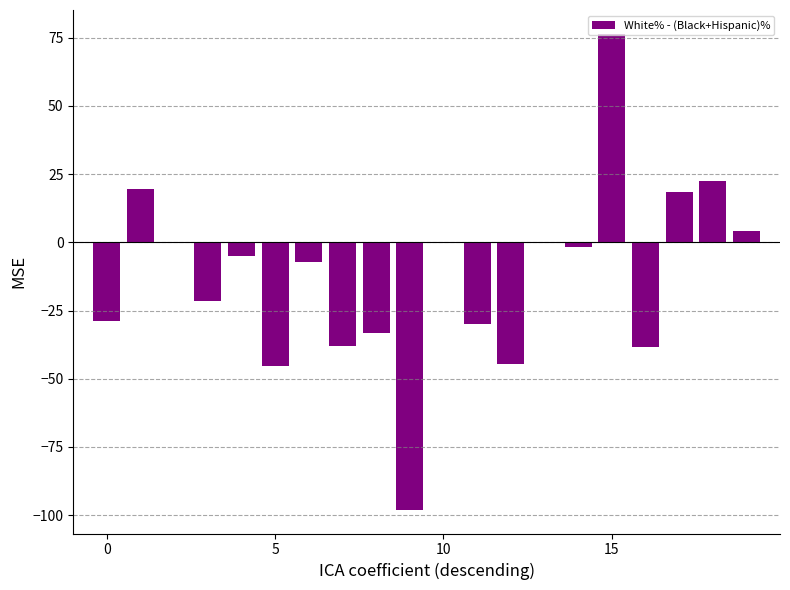

What is the sum of all values?

-251.2